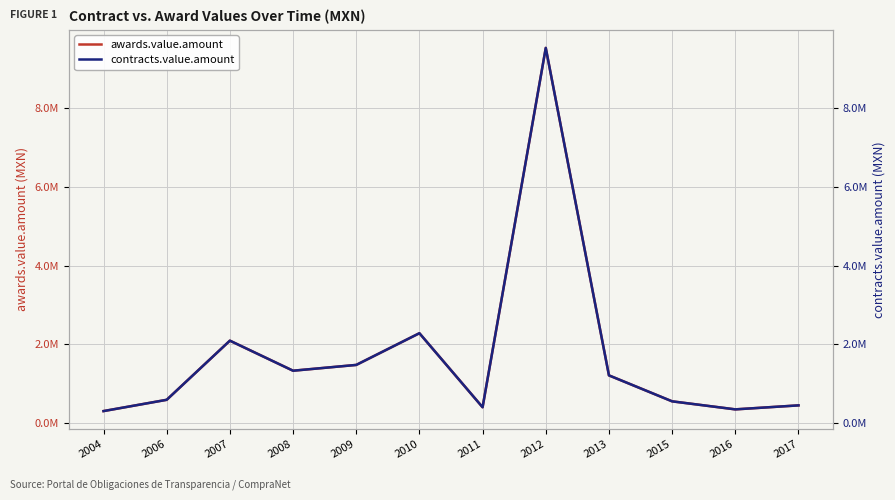

Reading left to right, extract all data points from this chart.

awards.value.amount: 306015.6	592721.4	2095976.0	1332159.6	1479218.7	2285270.0	403581.4	9537129.6	1213612.4	553745.0	349600.0	451035.0
contracts.value.amount: 306015.6	592721.4	2095976.0	1332159.6	1479218.7	2285270.0	403581.4	9537129.6	1213612.4	553745.0	349600.0	451035.0